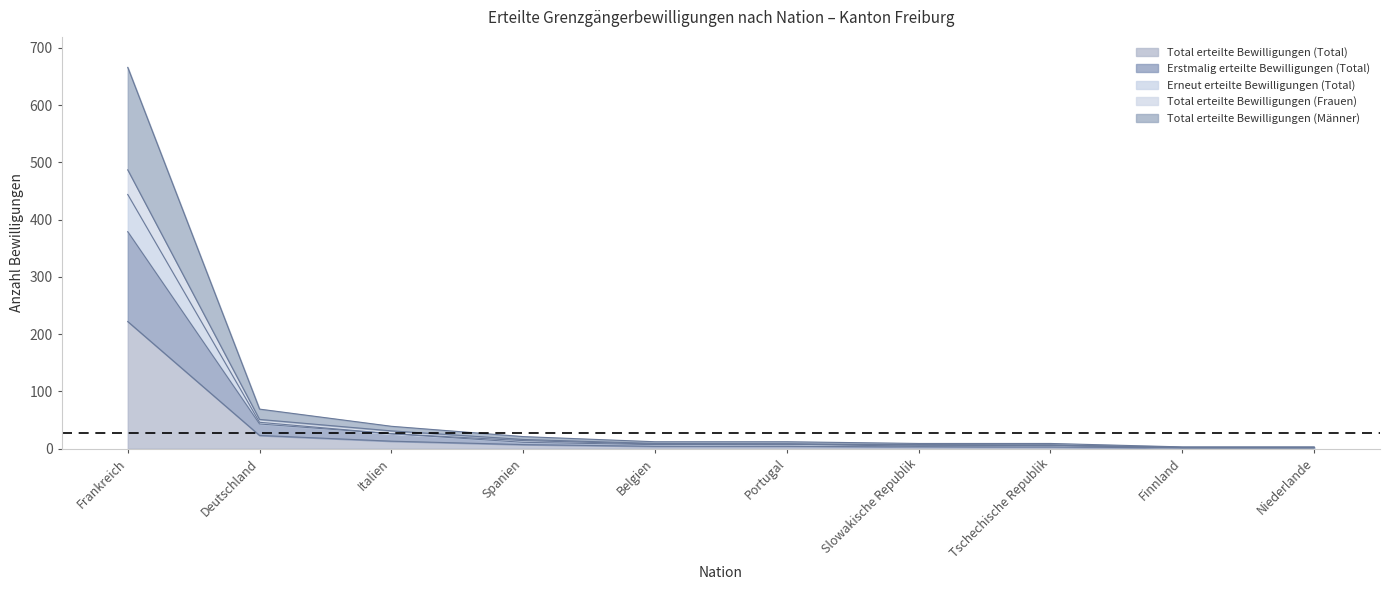

Reading left to right, transcribe all the data shown in this chart.

Total erteilte Bewilligungen (Total): 666	69	39	21	12	12	9	9	3	3
Erstmalig erteilte Bewilligungen (Total): 379	43	26	11	7	8	4	6	2	2
Erneut erteilte Bewilligungen (Total): 222	23	13	7	4	4	3	3	1	1
Total erteilte Bewilligungen (Frauen): 487	51	31	16	9	8	7	6	2	2
Total erteilte Bewilligungen (Männer): 444	46	26	14	8	8	6	6	2	2